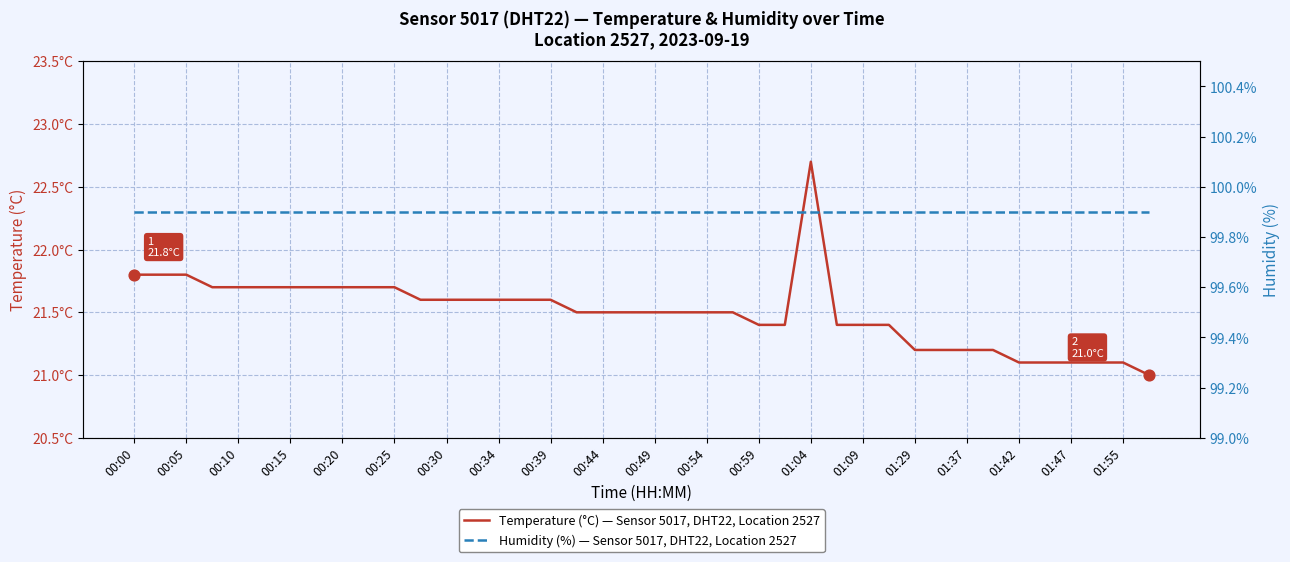

What are all the series names shown in the legend?

Temperature (°C) — Sensor 5017, DHT22, Location 2527, Humidity (%) — Sensor 5017, DHT22, Location 2527